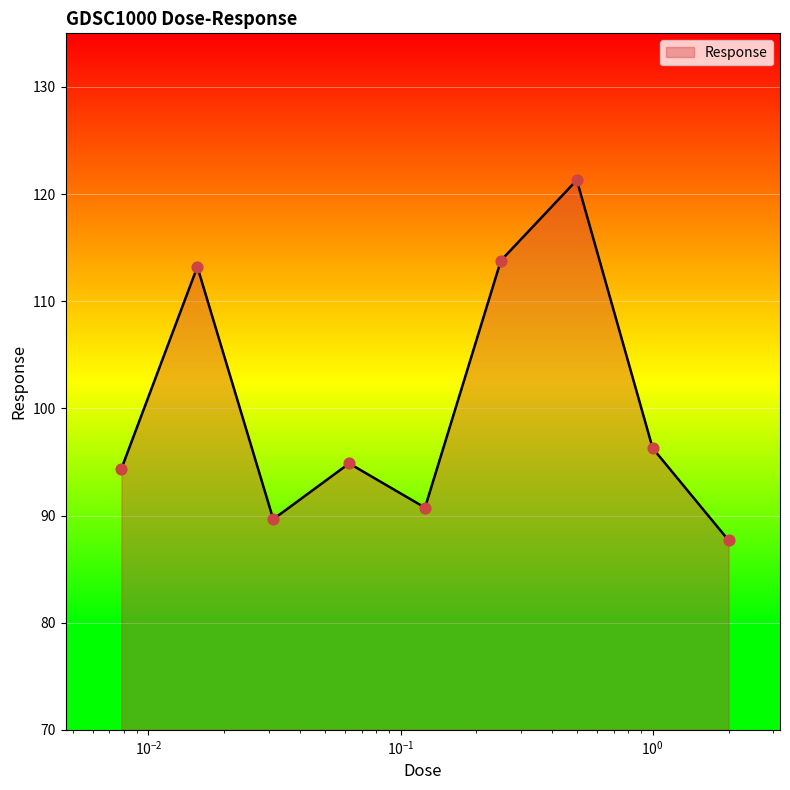

What is the greatest value displayed?

121.3